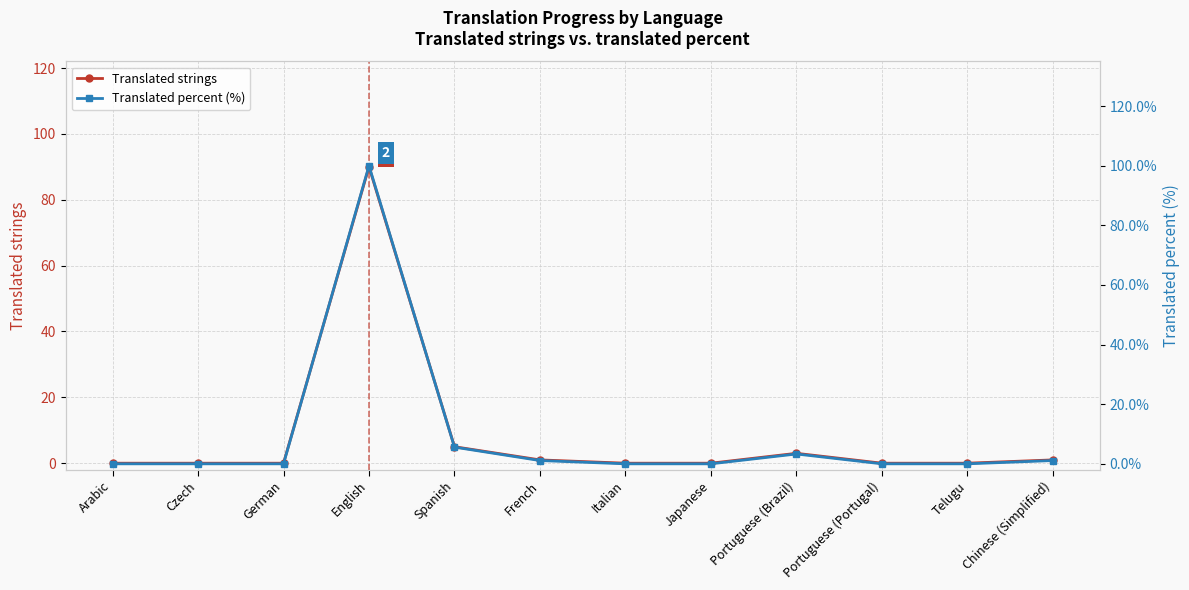

Rank the series at Japanese from highest to lowest value.

Translated strings, Translated percent (%)